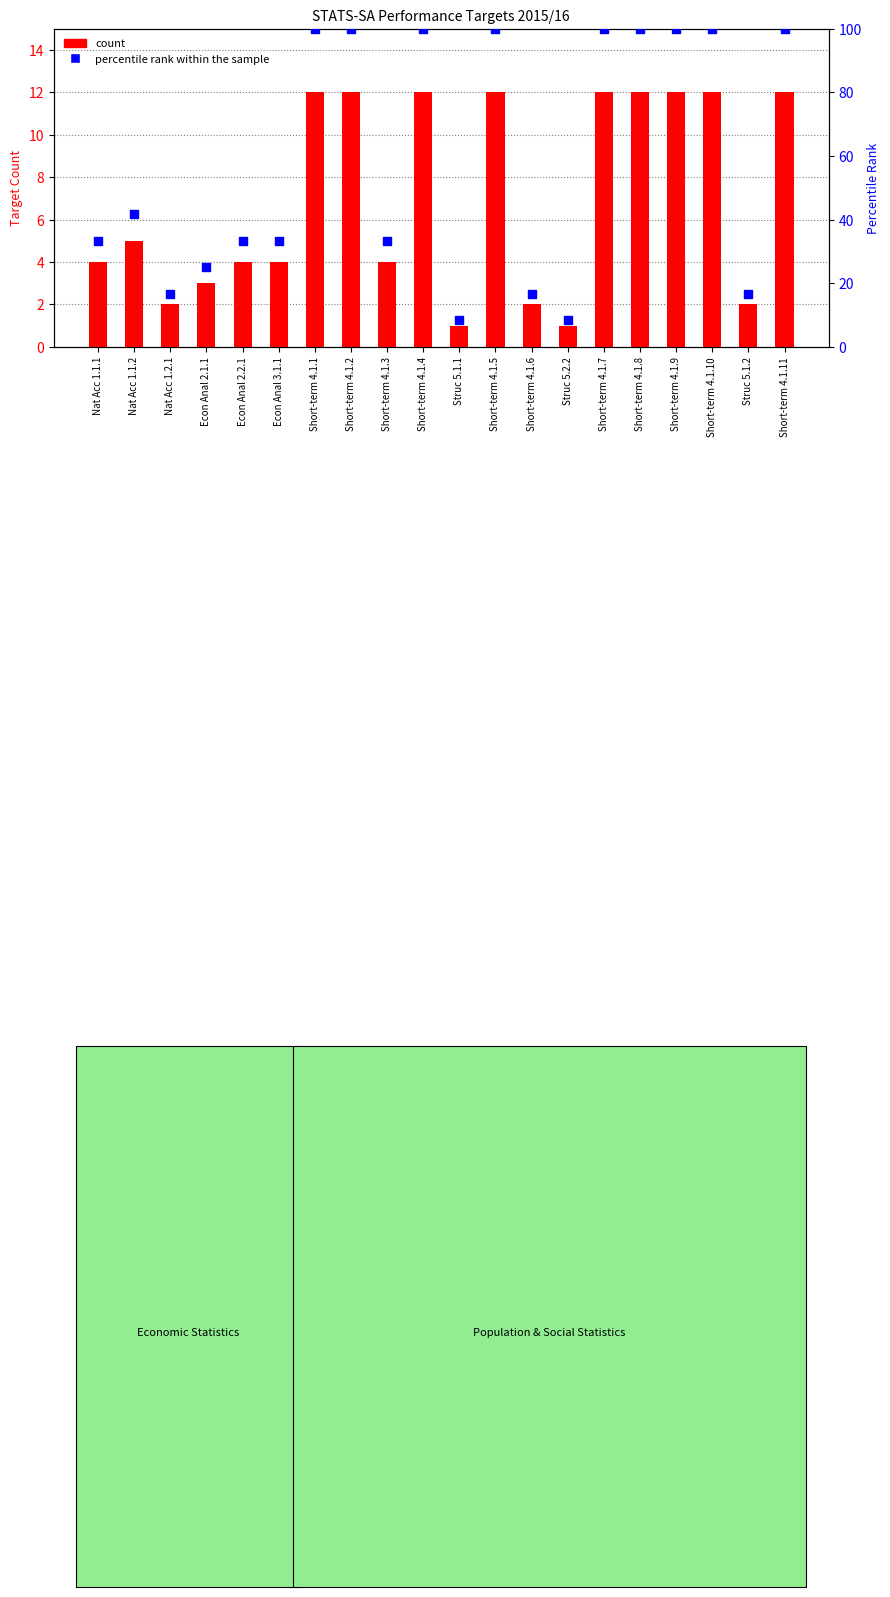

What are all the series names shown in the legend?

count, percentile rank within the sample